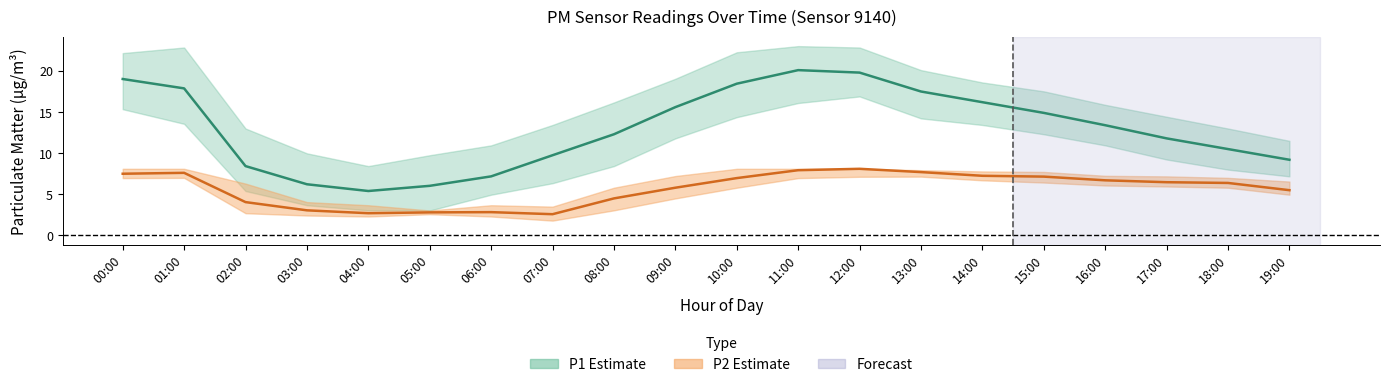

True or false: P2 (PM2.5) mean has more than 1 points higher than both neighbors.

True